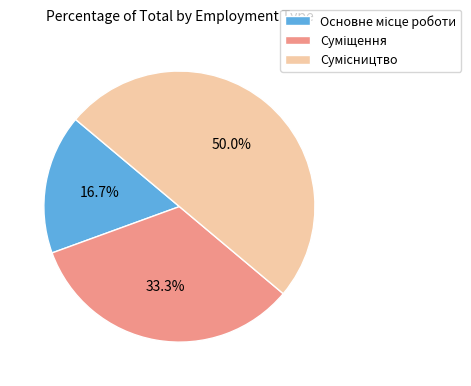

To the nearest percent, what is the average slice percentage?

33%